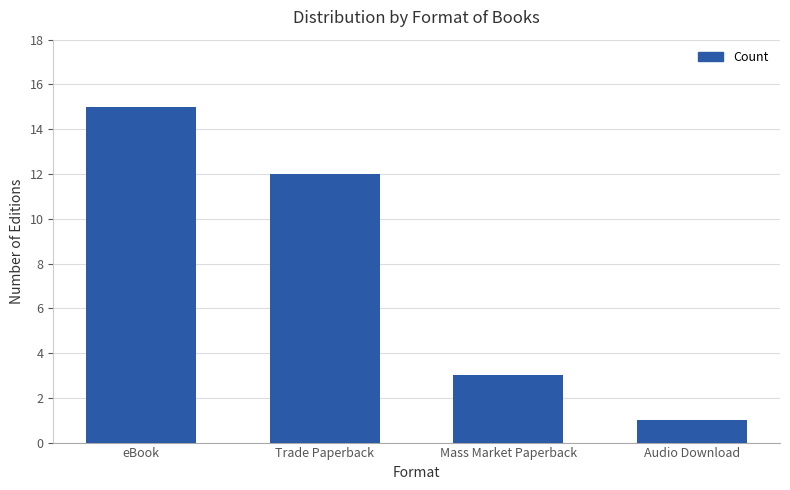

How many values are below 12?

2